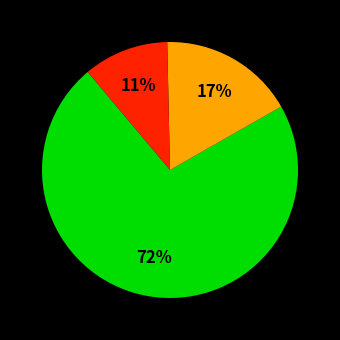

Is there any slice that represents more than half of the pie?

Yes